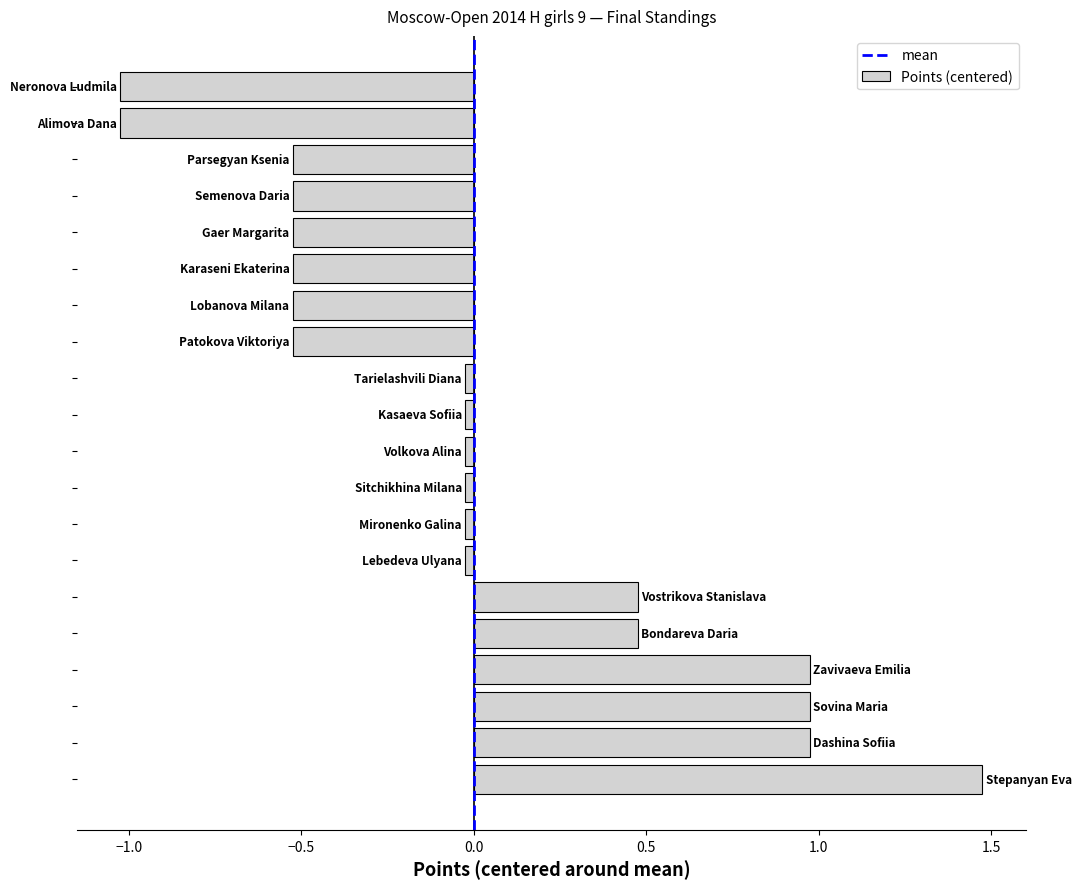

What is the difference between the maximum and second lowest values?

2.5